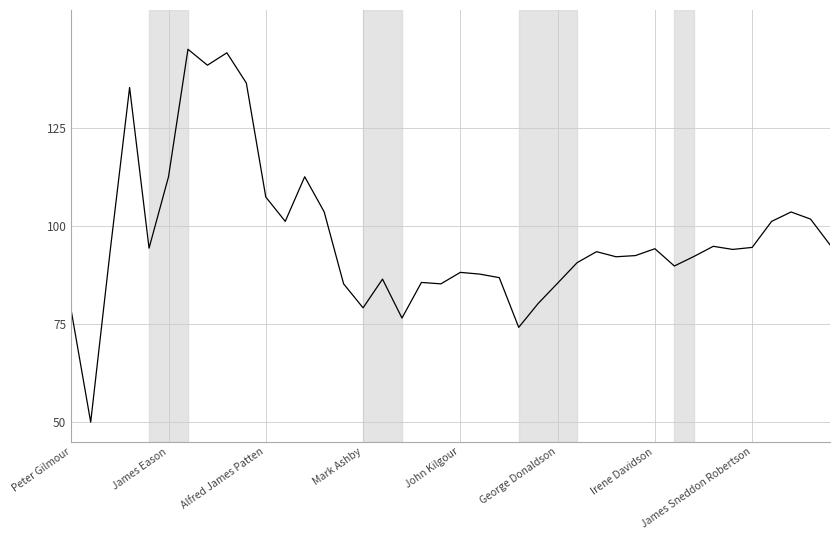

What is the maximum value shown in the chart?

145.0